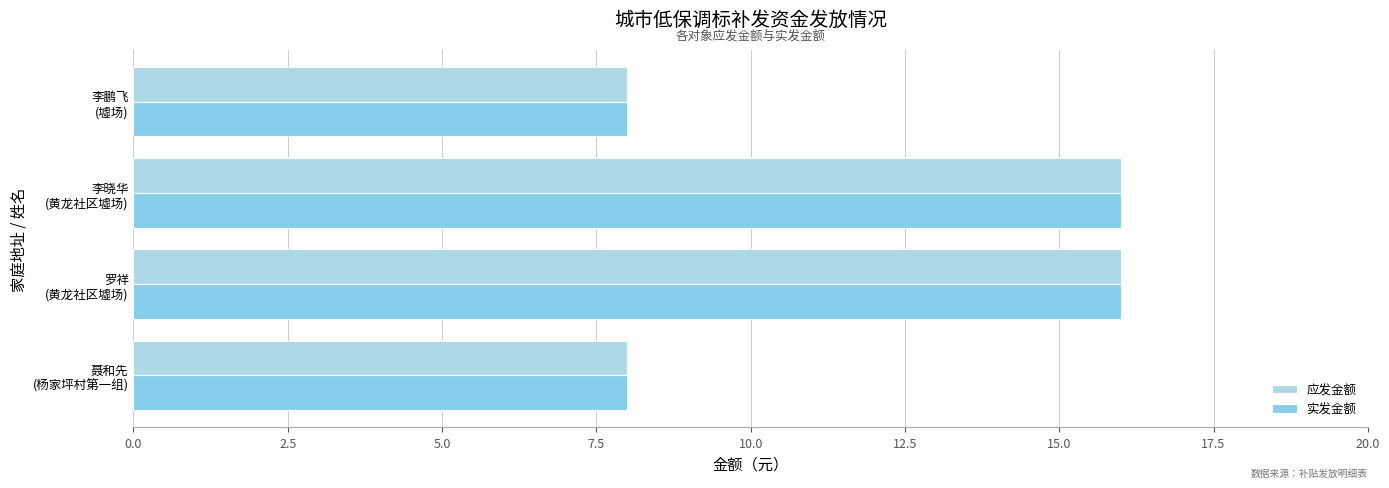

Reading left to right, transcribe all the data shown in this chart.

应发金额: 8	16	16	8
实发金额: 8	16	16	8